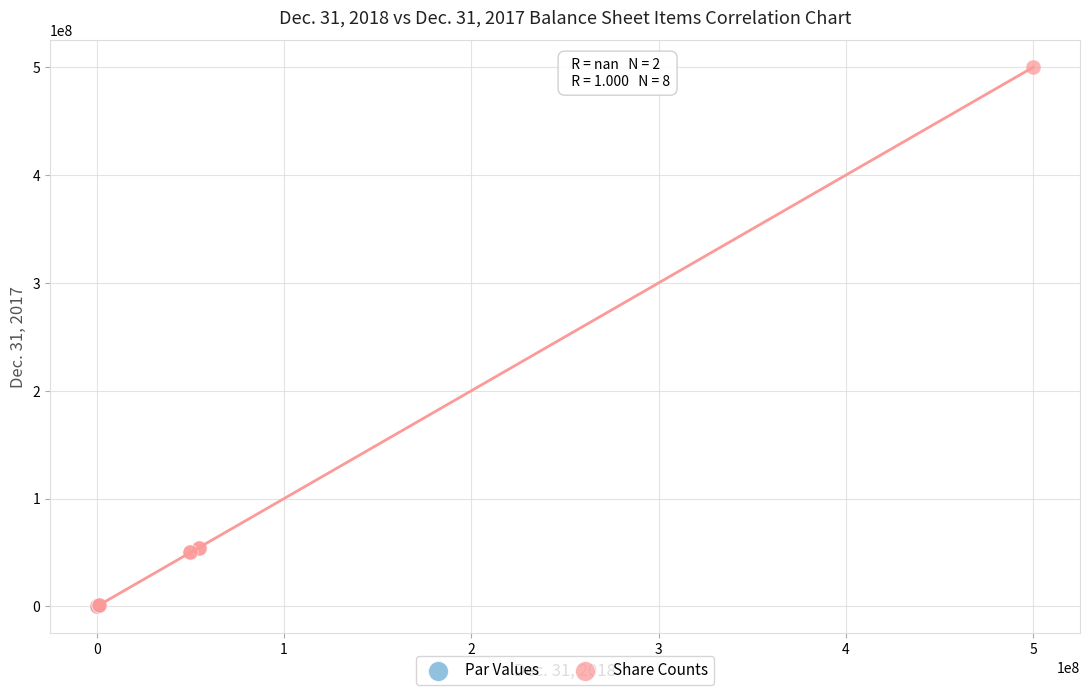

Which series reaches the maximum Y coordinate?

Share Counts